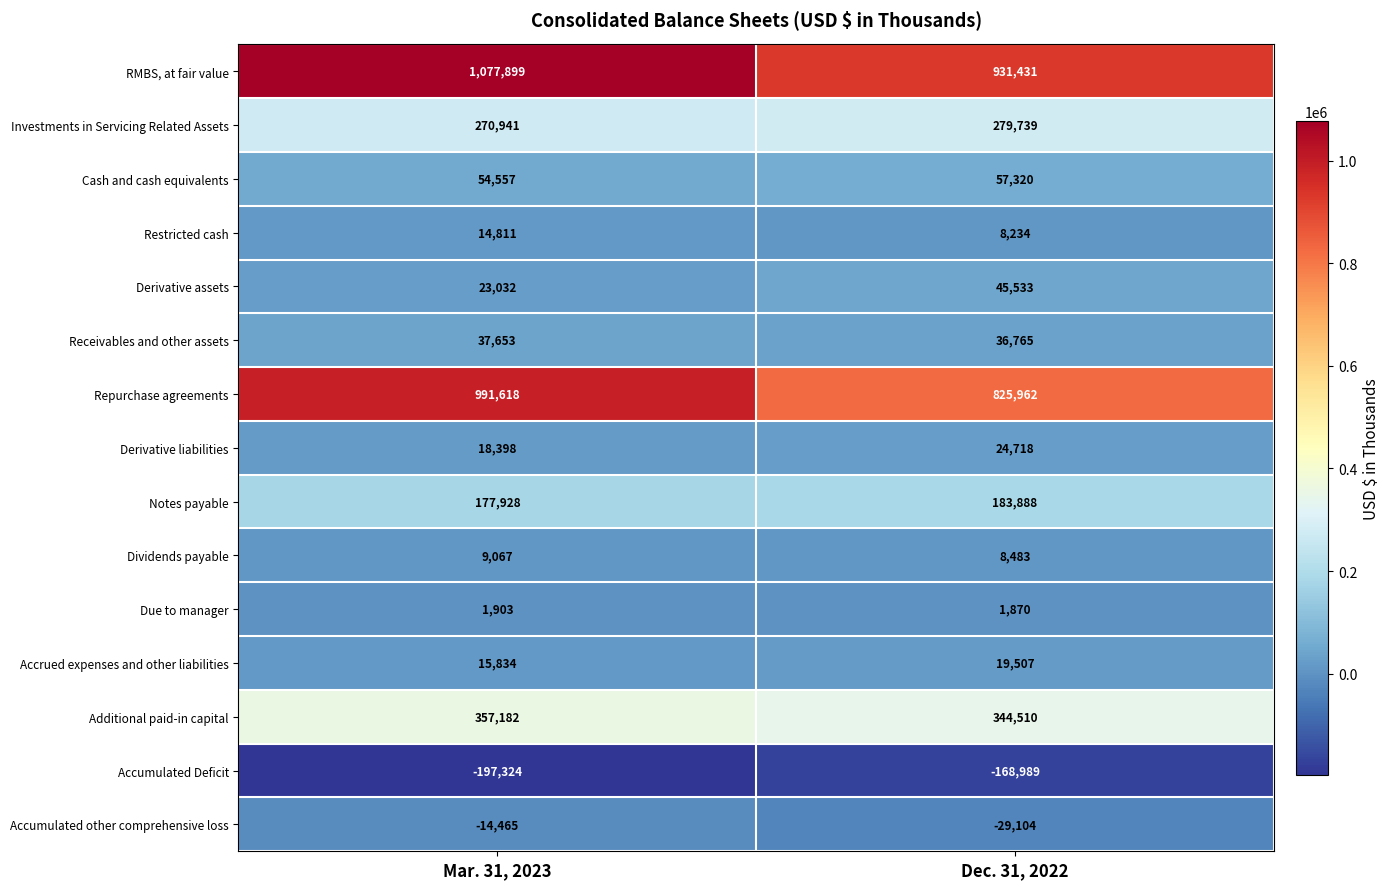

What is the average value of the RMBS, at fair value series?

1004665